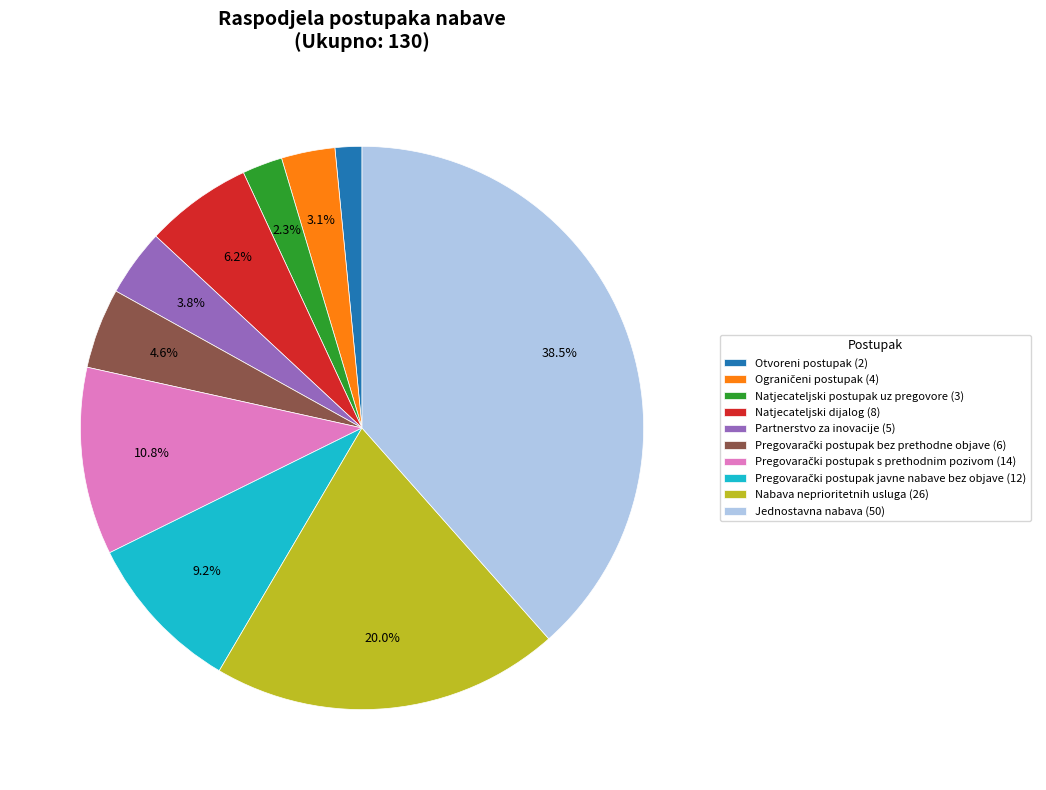

Count the number of slices in the pie.

10